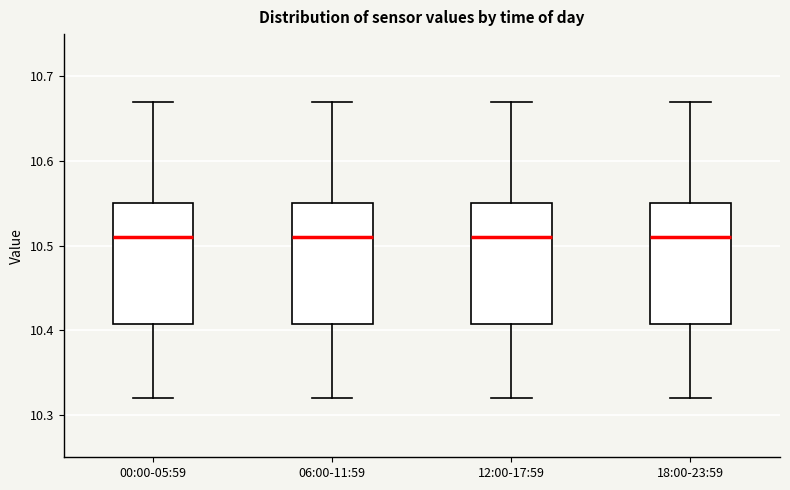

Reading left to right, transcribe this box plot: for each box, give where its median line is, the range the box spans, and where its two whiskers end, as read against the y-axis. The values are not printed on the chart, so give them approximately, as read against the axis.

00:00-05:59: median 10.51, box 10.41 to 10.55, whiskers 10.32 to 10.67
06:00-11:59: median 10.51, box 10.41 to 10.55, whiskers 10.32 to 10.67
12:00-17:59: median 10.51, box 10.41 to 10.55, whiskers 10.32 to 10.67
18:00-23:59: median 10.51, box 10.41 to 10.55, whiskers 10.32 to 10.67